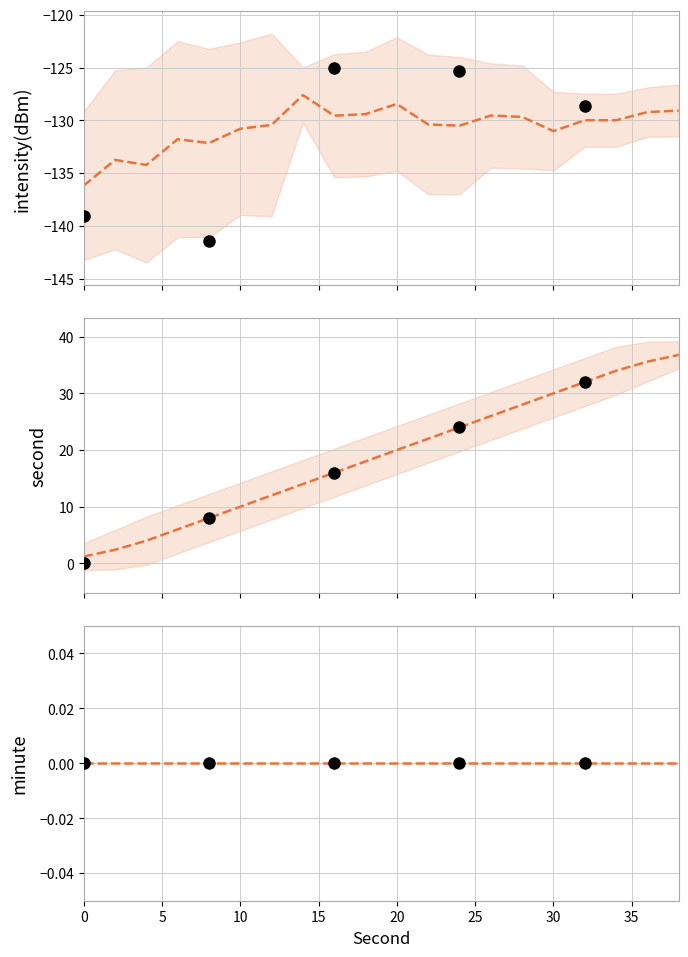

At how many categories does at least one series exceed 5?

17